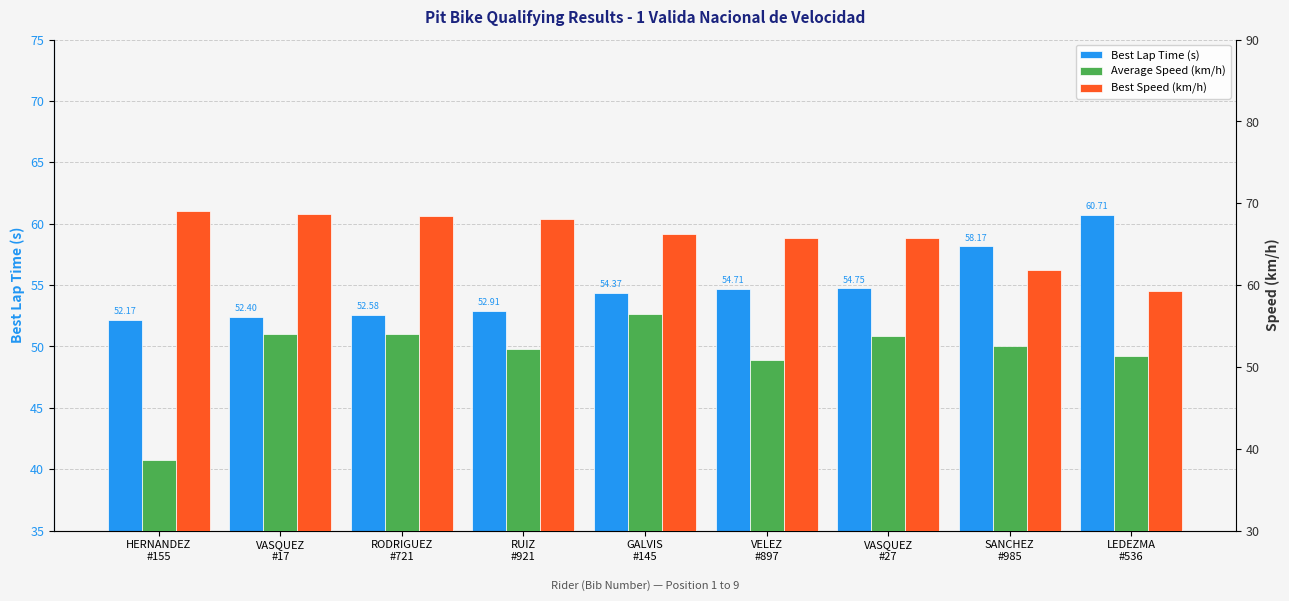

Which series has the widest spread of values?

Average Speed (km/h)